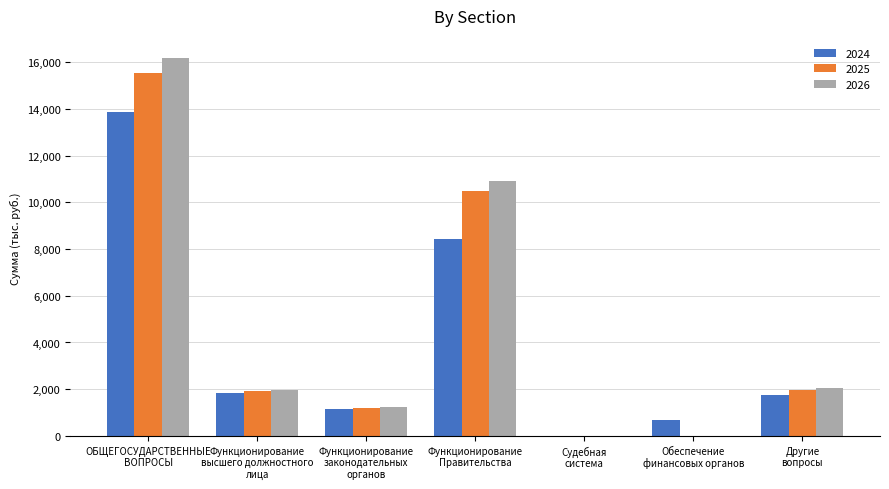

Between ОБЩЕГОСУДАРСТВЕННЫЕ
ВОПРОСЫ and Другие
вопросы, which series saw the biggest shift?

2026